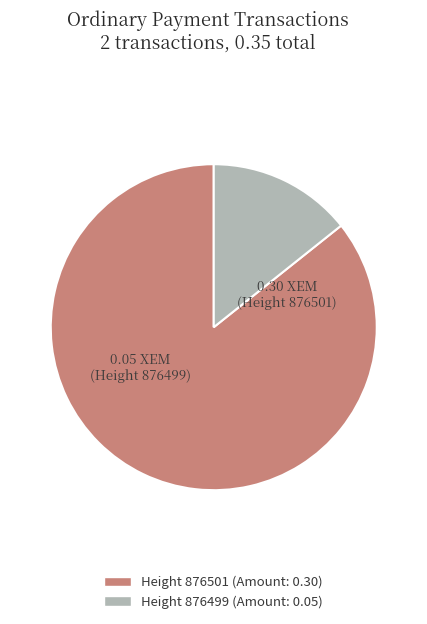

Is there any slice that represents more than half of the pie?

Yes